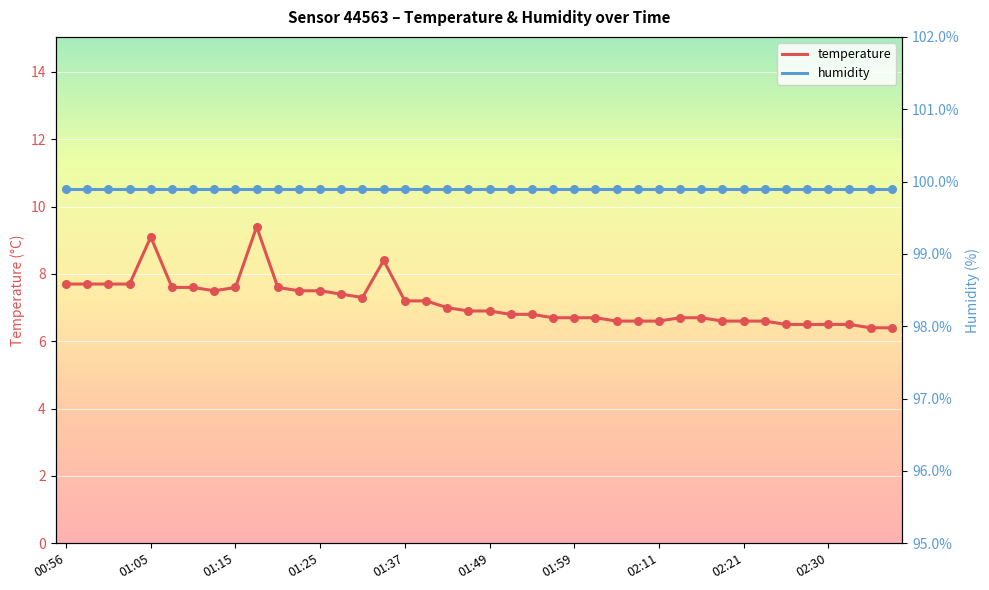

Which series has the largest total across all categories?

humidity